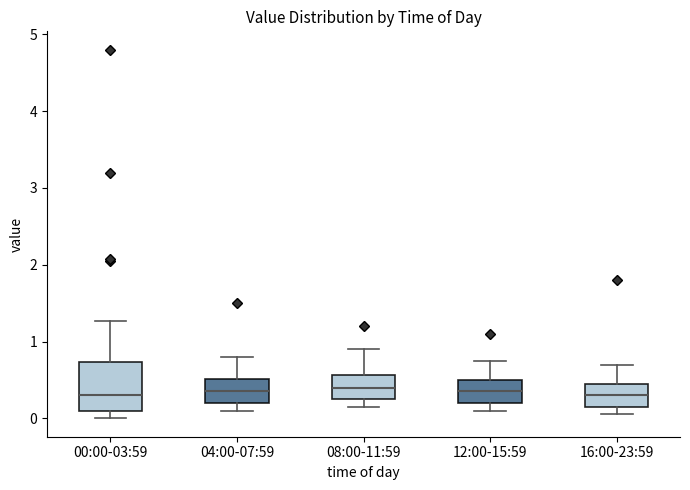

Comparing the boxes themselves (not the whiskers), which one is the tallest?

00:00-03:59